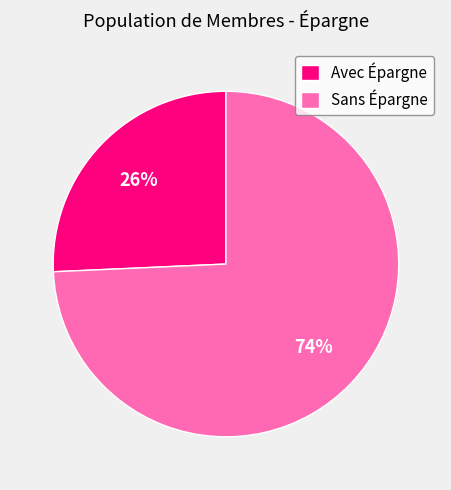

To the nearest percent, what portion does Avec Épargne represent?

26%